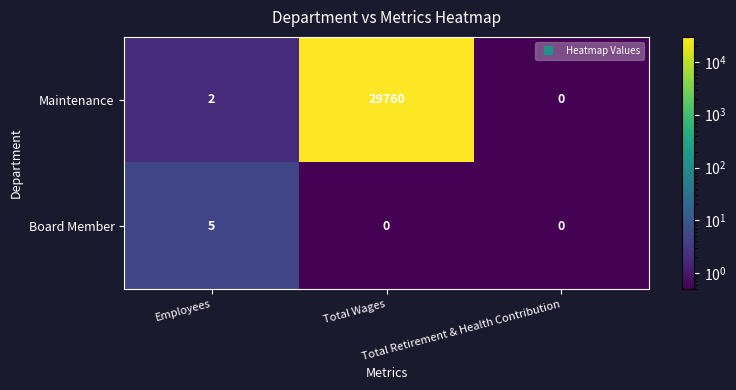

What is the maximum value shown in the chart?

29760